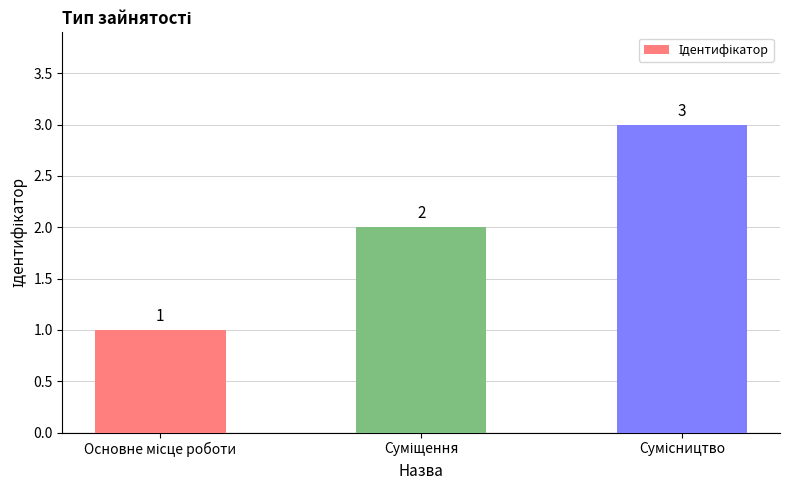

What is the value of the 1st bar from the left?

1